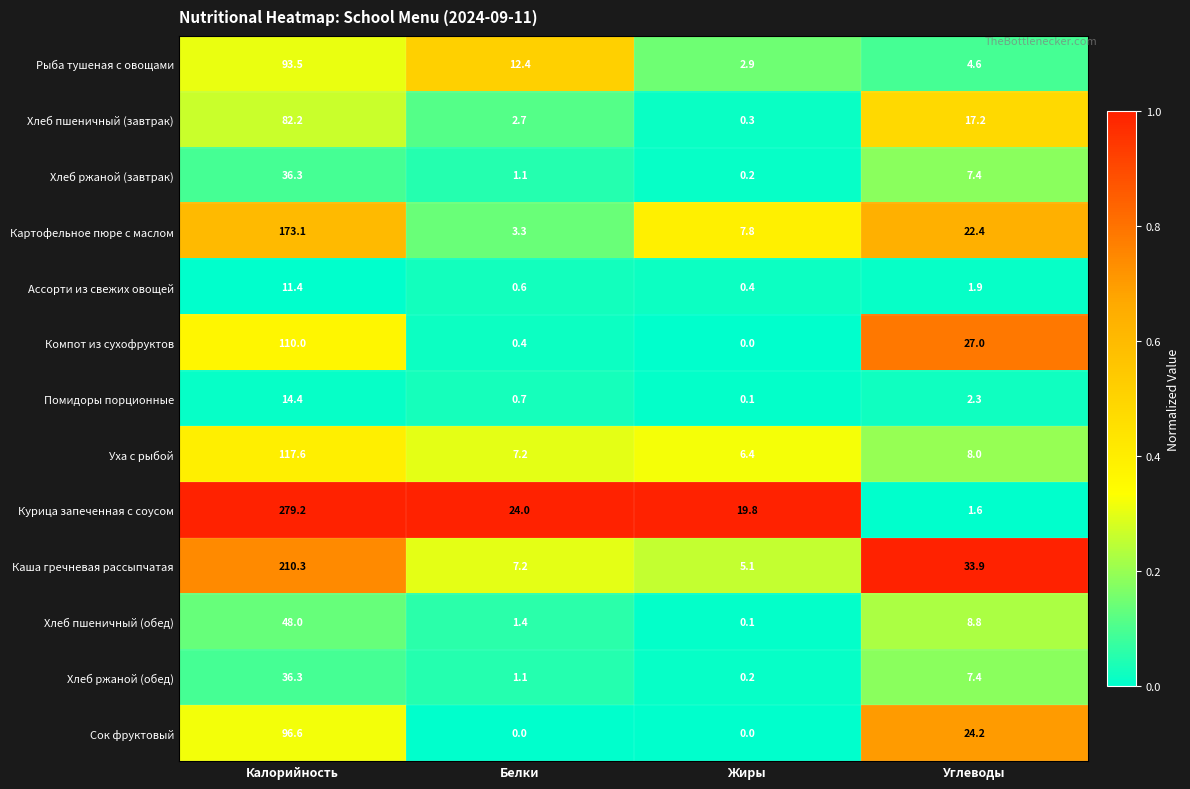

What is the greatest value displayed?

279.2